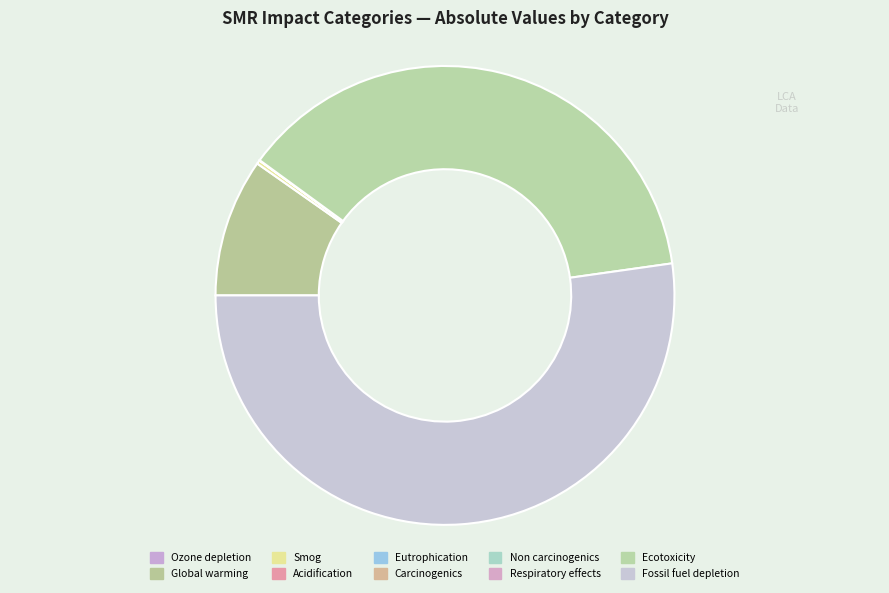

How many slices are in this pie chart?

10